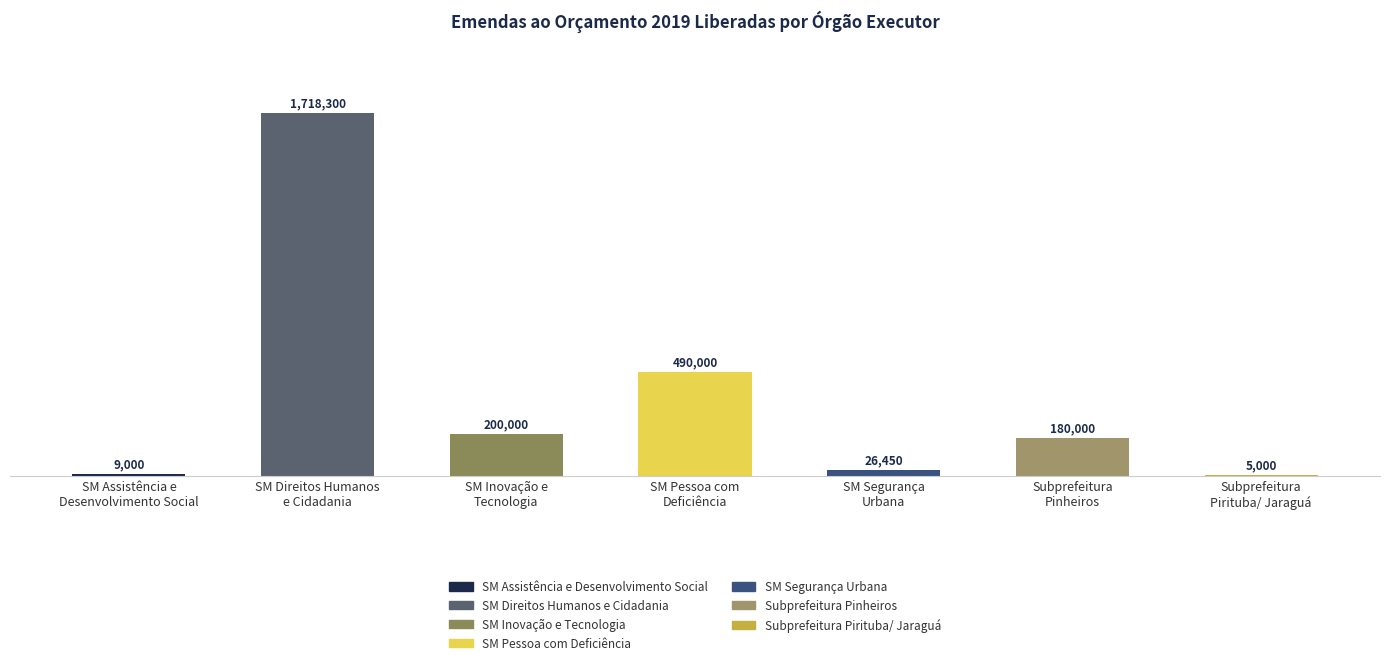

What is the ratio of the value at SM Pessoa com
Deficiência to the value at SM Assistência e
Desenvolvimento Social?

54.4